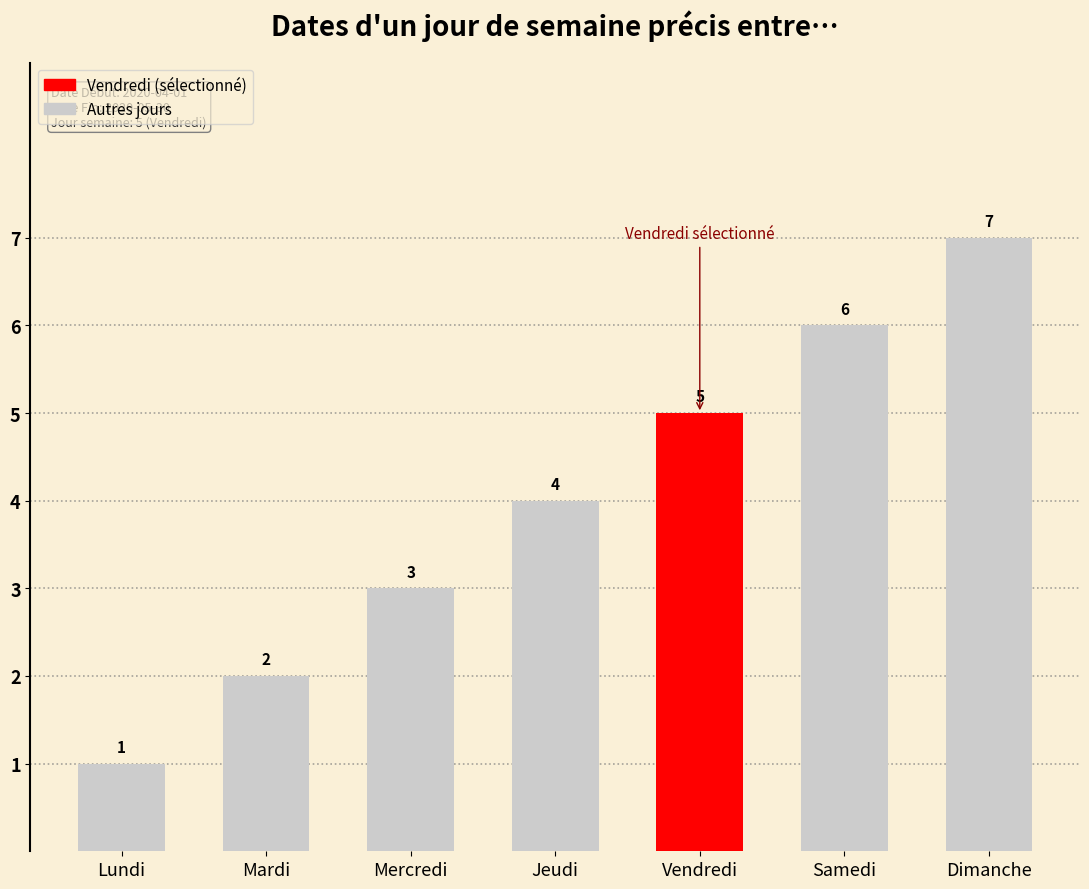

Where is the data nearest to the value 4?

Jeudi